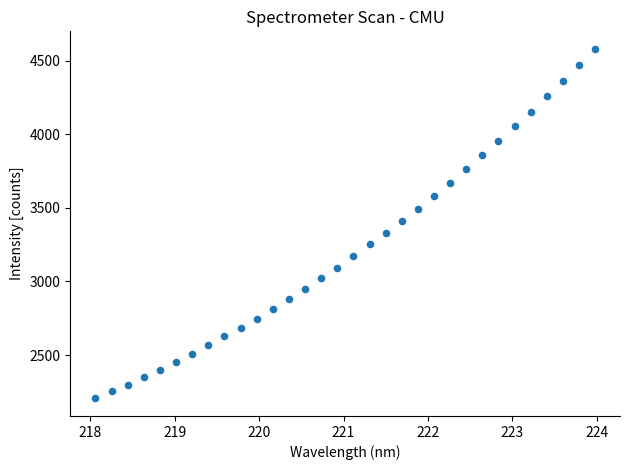

What is the range of Y values (max minus min)?

2375.1